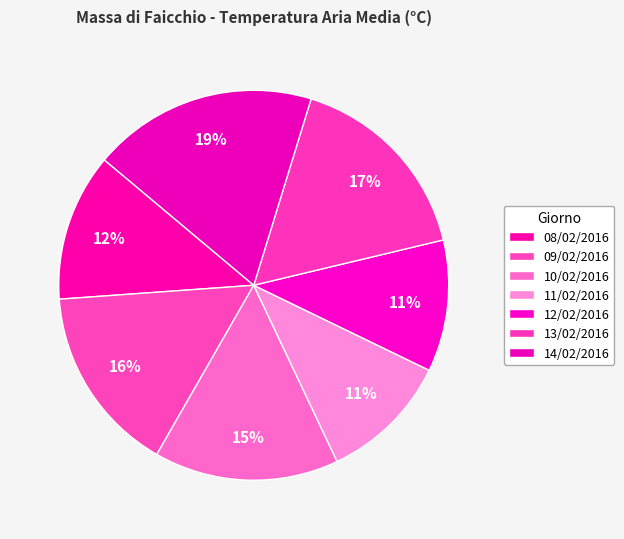

How many slices are in this pie chart?

7